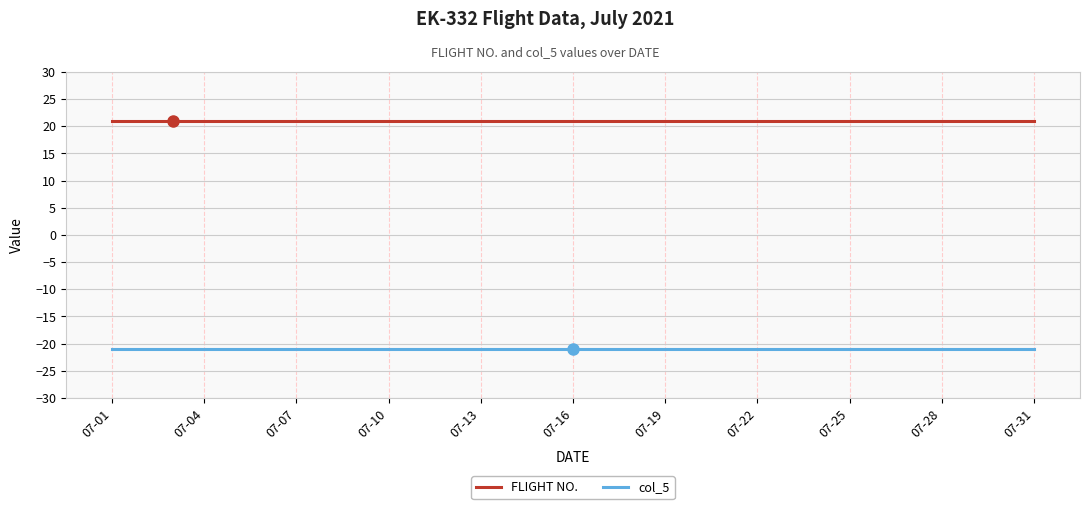

What is the greatest value displayed?

21